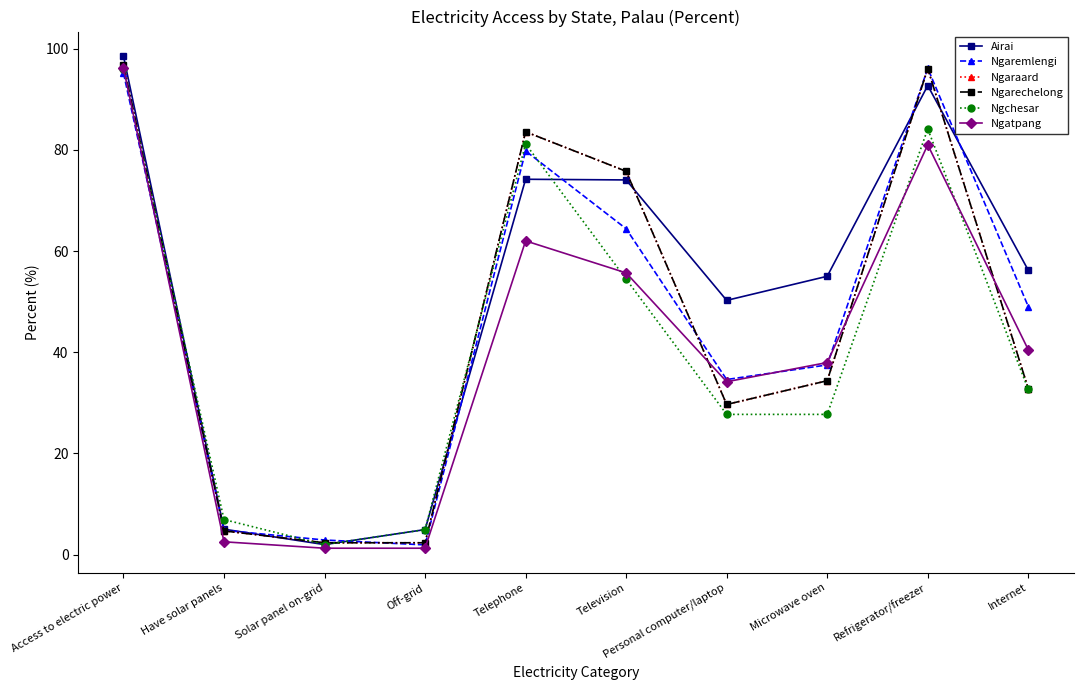

What are all the series names shown in the legend?

Airai, Ngaremlengi, Ngaraard, Ngarechelong, Ngchesar, Ngatpang